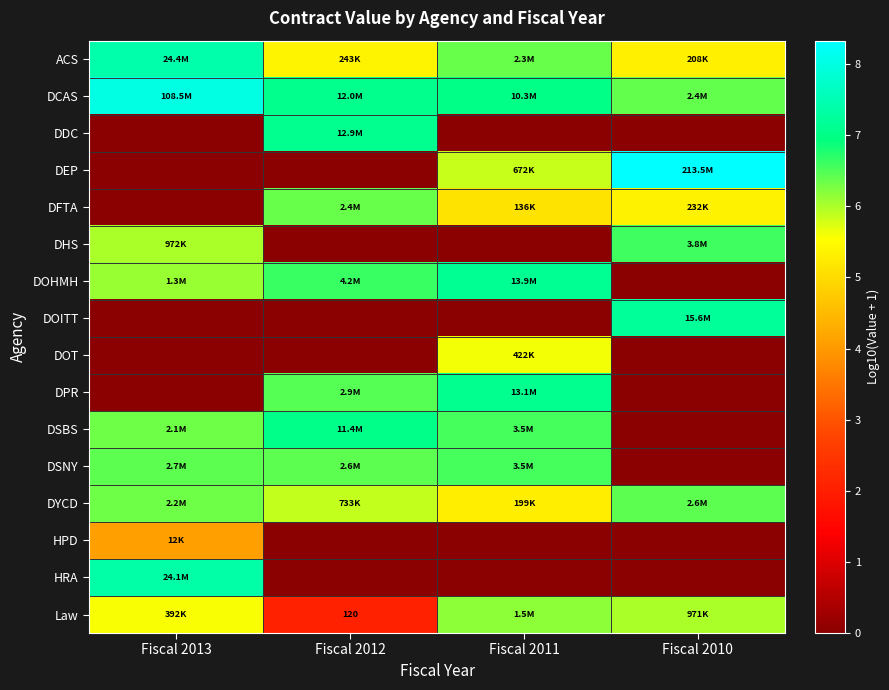

What is the difference between the DOITT values at Fiscal 2011 and Fiscal 2010?

7.2